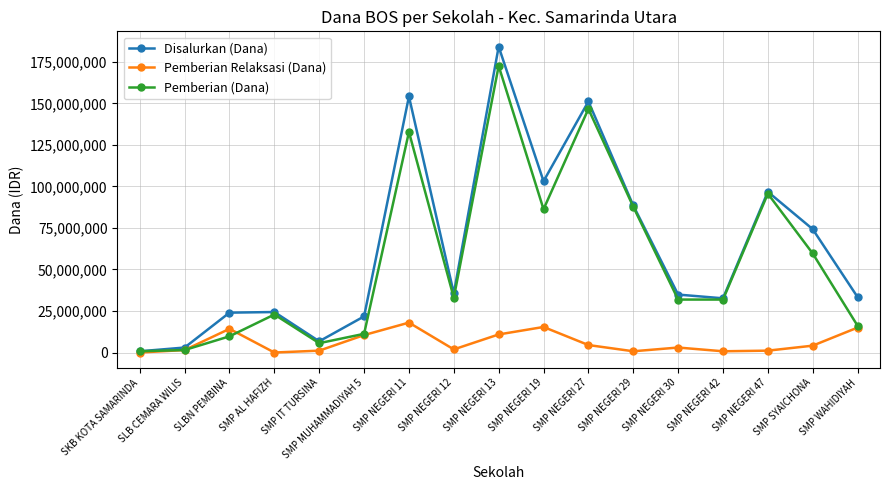

What is the difference between the maximum and minimum values in the Pemberian (Dana) series?

171750000